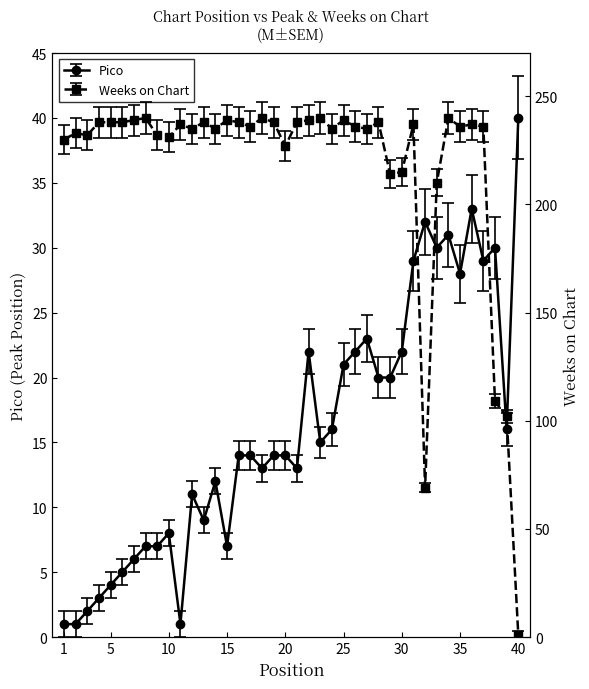

Which series changed the most between 12 and 17?

Pico